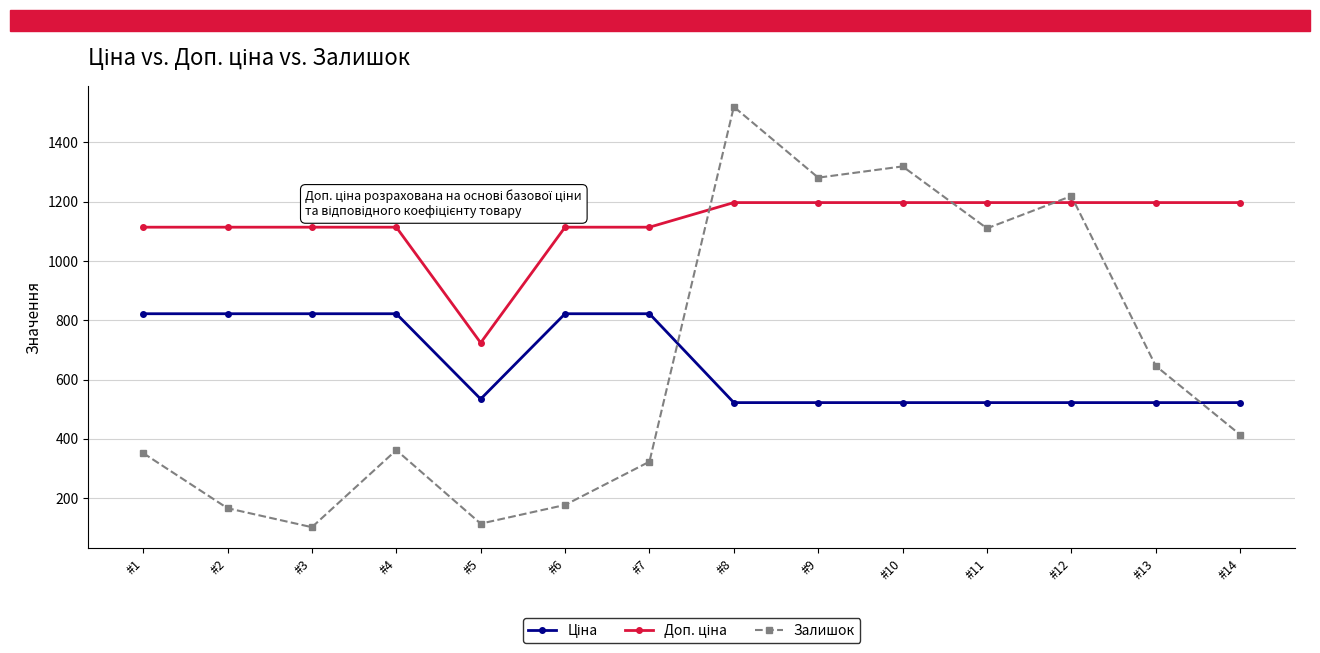

At which category does Залишок reach its first local valley?

#3